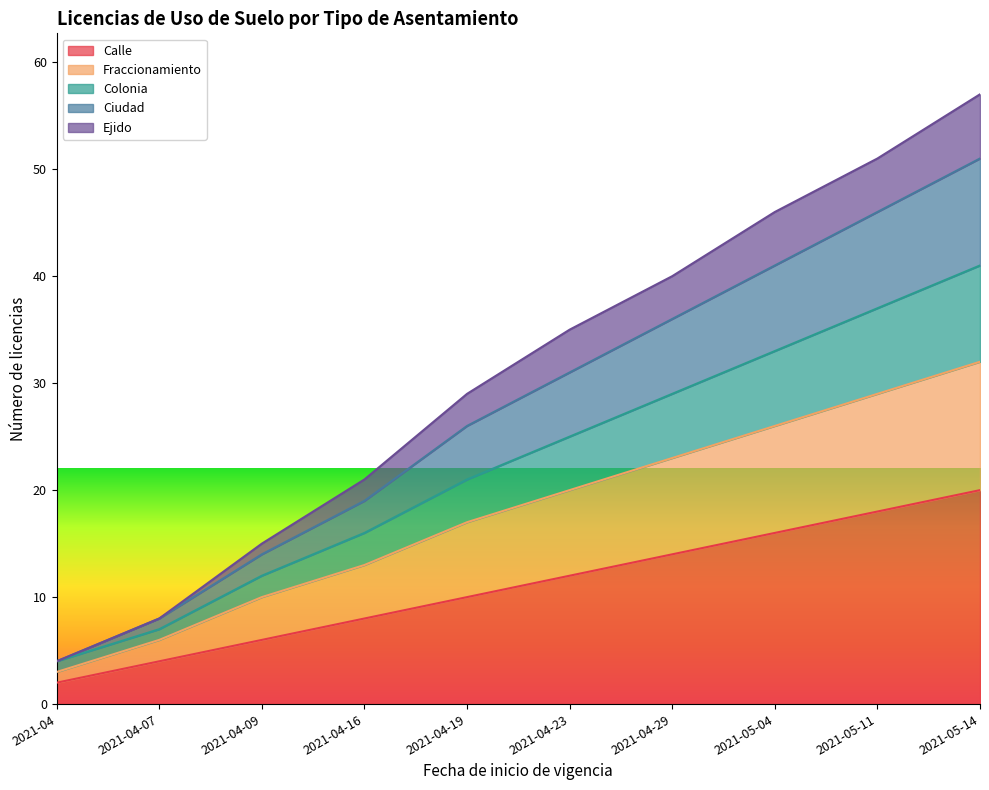

Which category has the lowest value in the Calle series?

2021-04